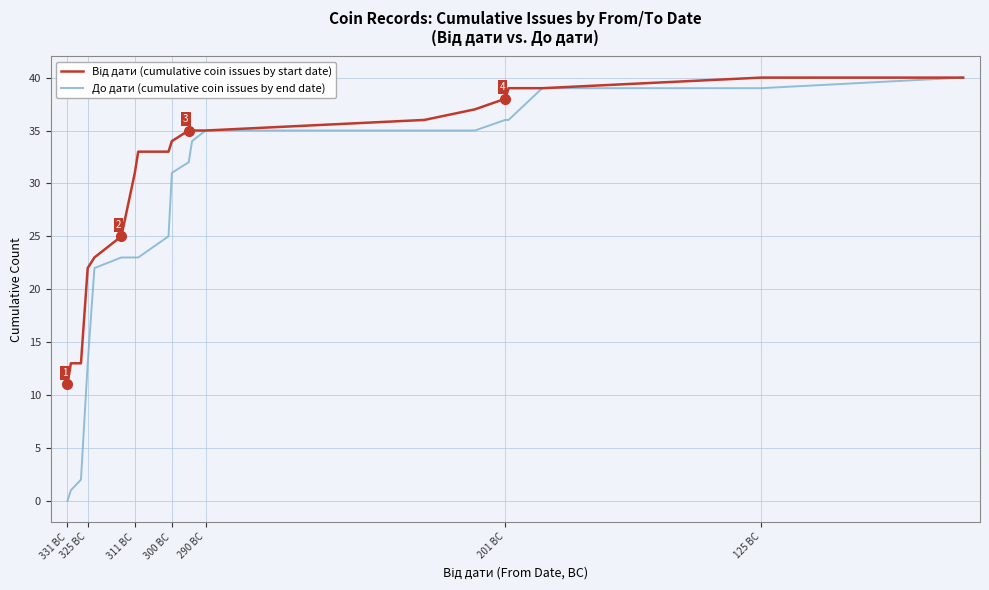

Which series has the largest range (max minus min)?

До дати (cumulative coin issues by end date)